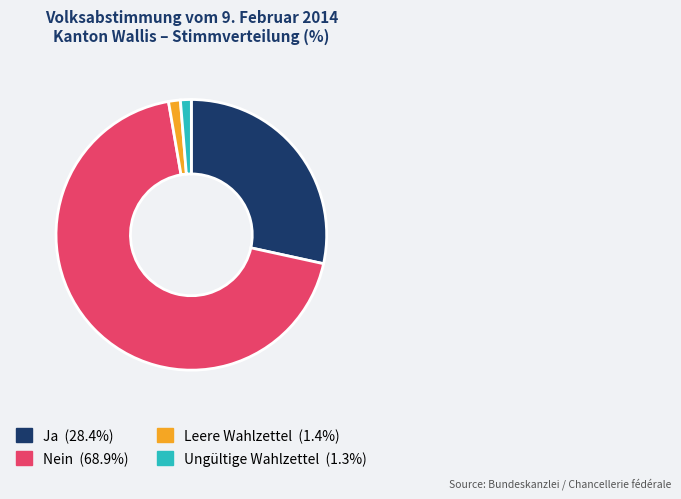

Which category accounts for the majority?

Nein